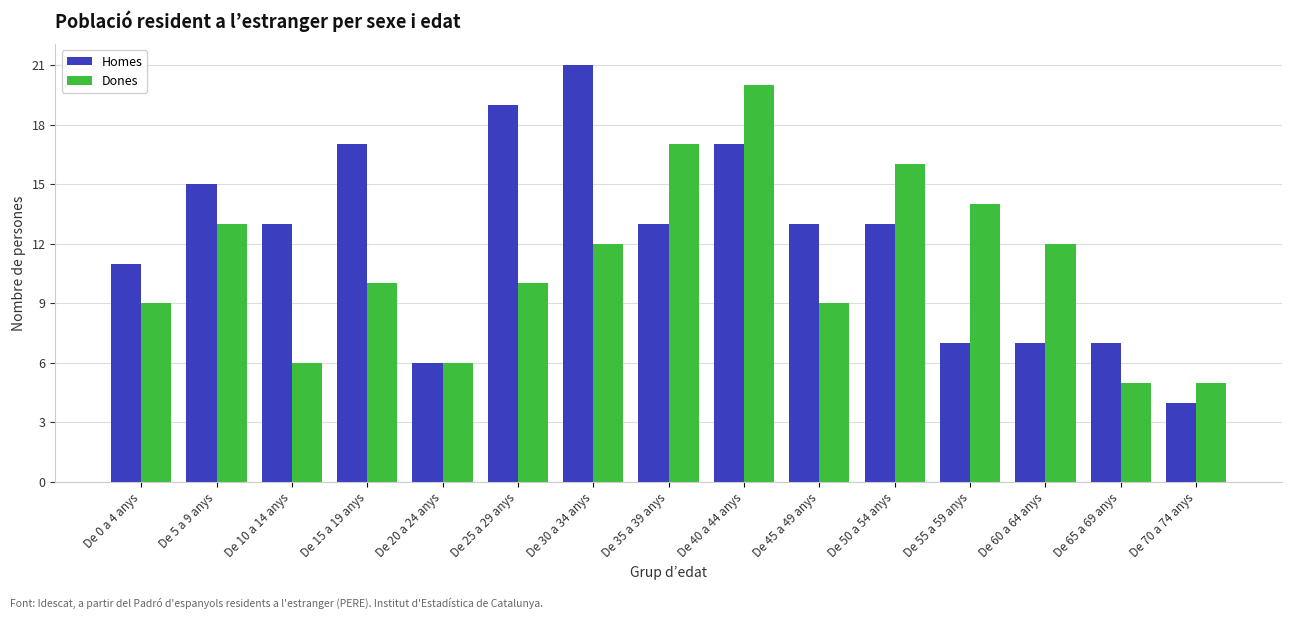

At which category is the sum across all series the highest?

De 40 a 44 anys